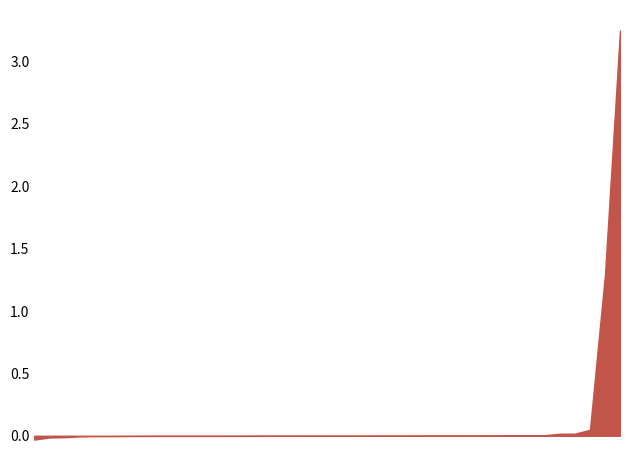

What is the difference between the maximum and minimum values?

3.3